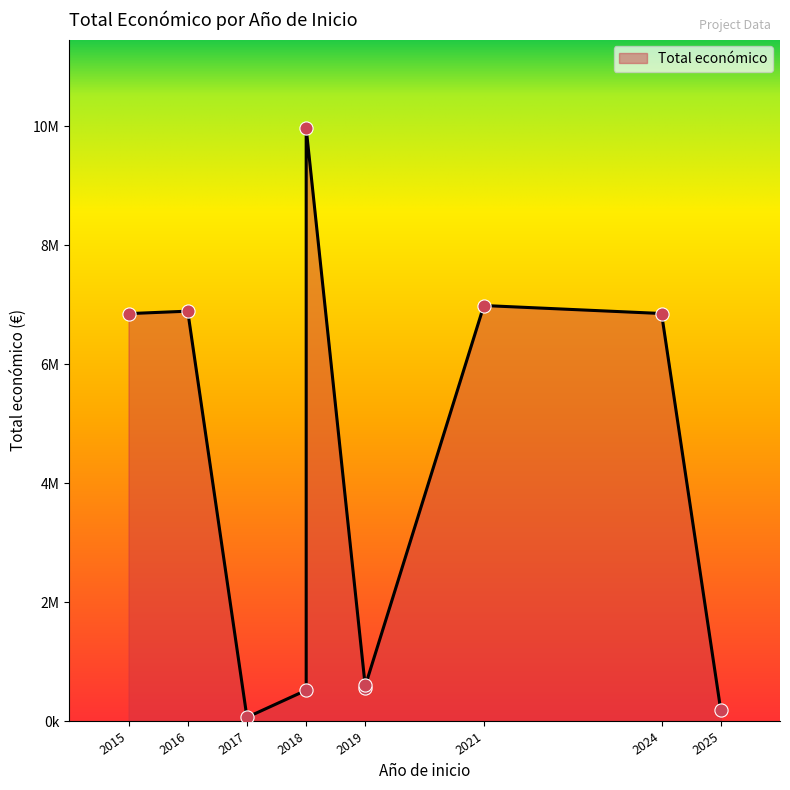

What is the ratio of the value at 2018 to the value at 2019?

0.9